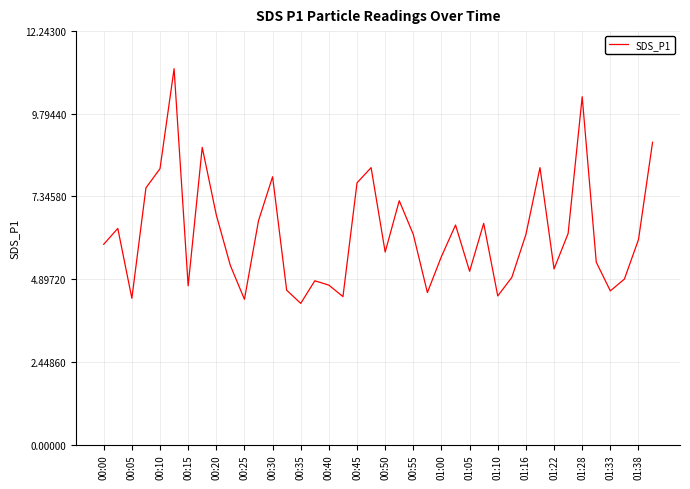

What is the maximum value shown in the chart?

11.1